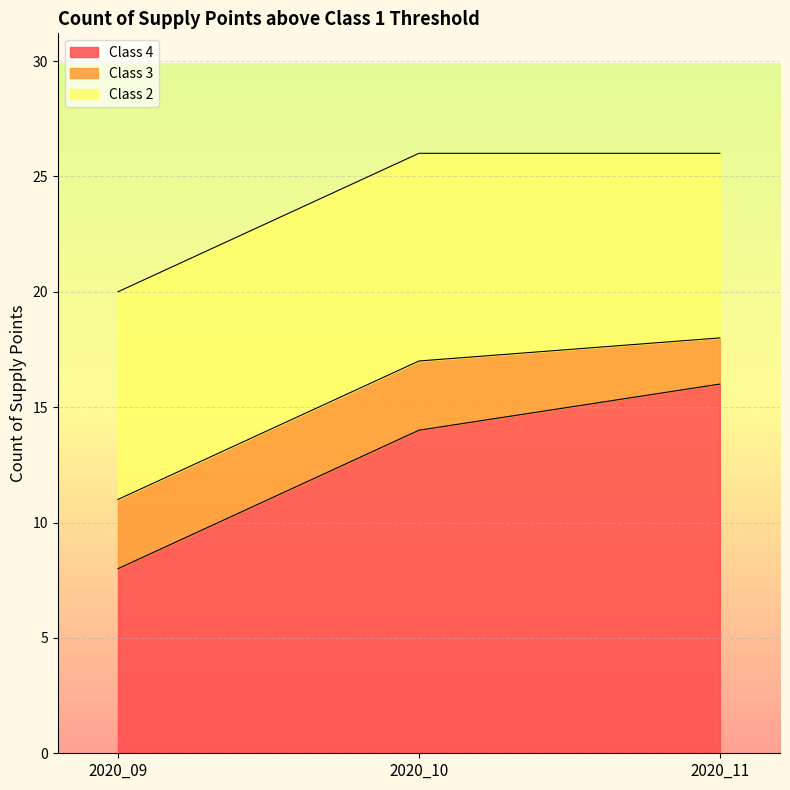

How many lines are shown in the chart?

3